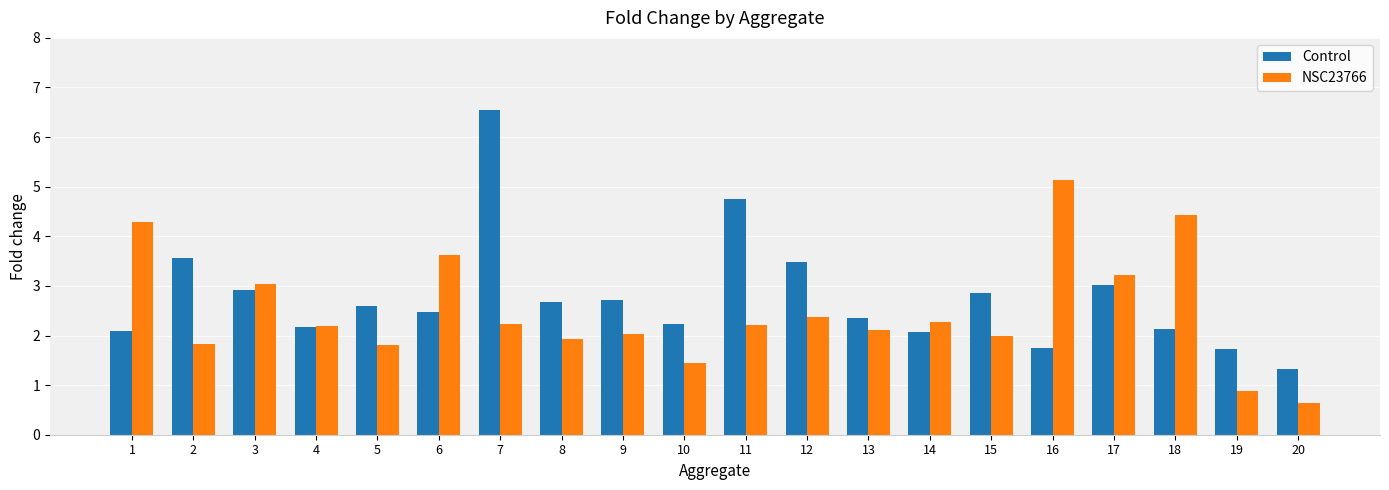

What is the average value of the NSC23766 series?

2.5